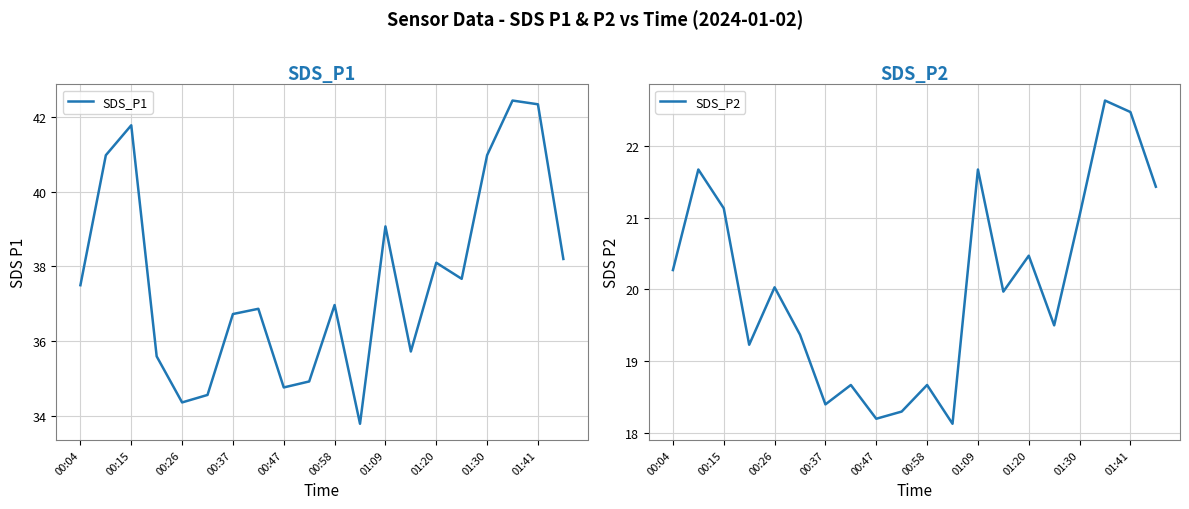

Does the chart have visible grid lines?

Yes